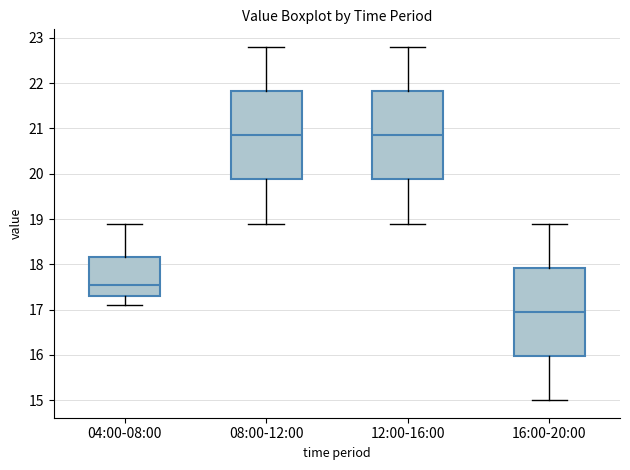

Which box's median line is the lowest?

16:00-20:00